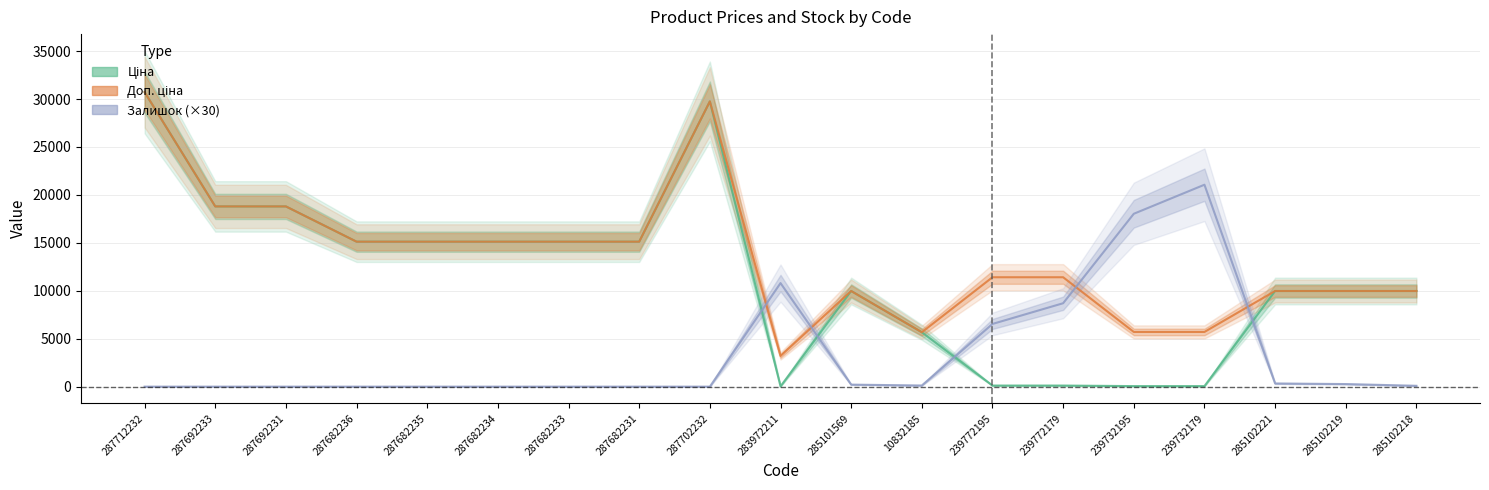

What is the difference between the second highest and second lowest values in the Ціна series?

29690.2